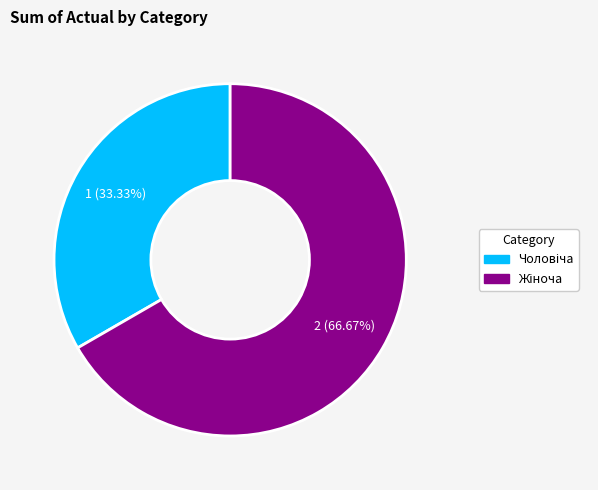

Is there a majority slice in this chart?

Yes